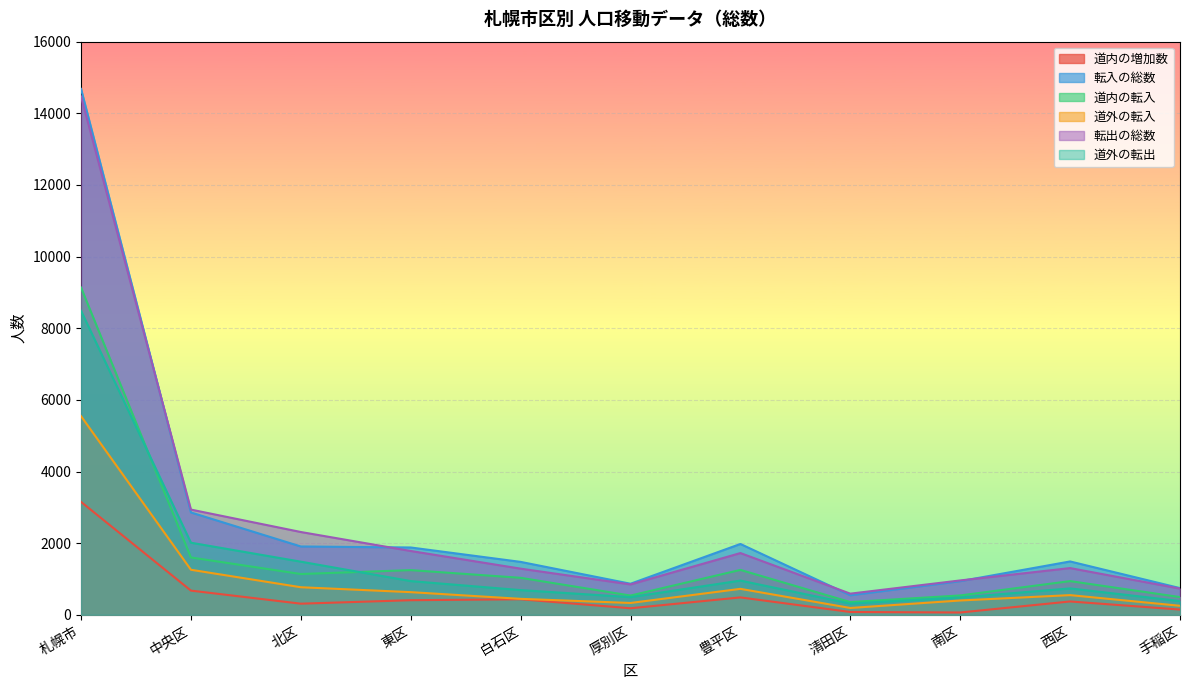

Which has a higher value, 厚別区 or 南区?

厚別区